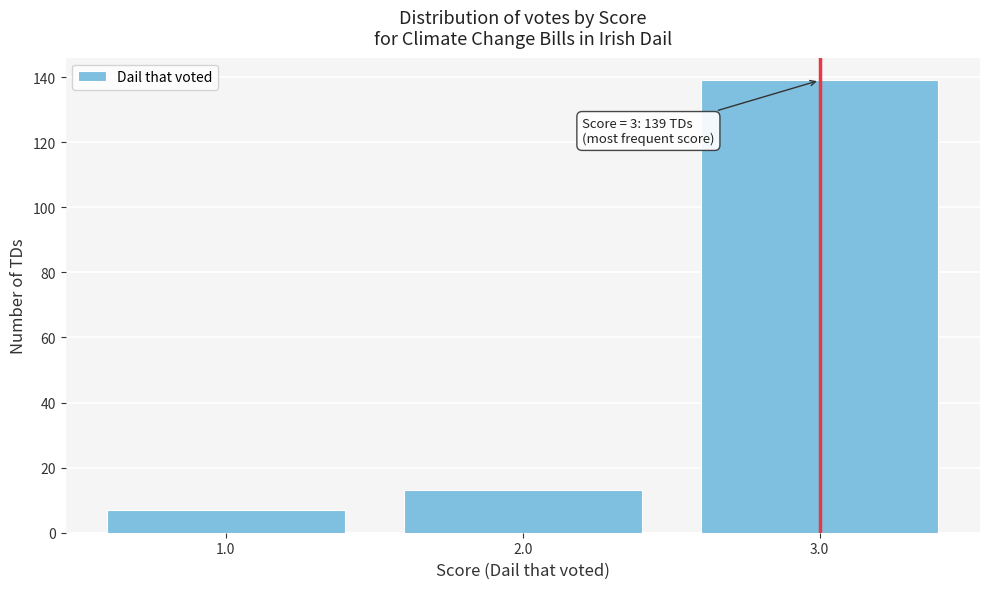

Reading left to right, transcribe all the data shown in this chart.

1.0=7	2.0=13	3.0=139